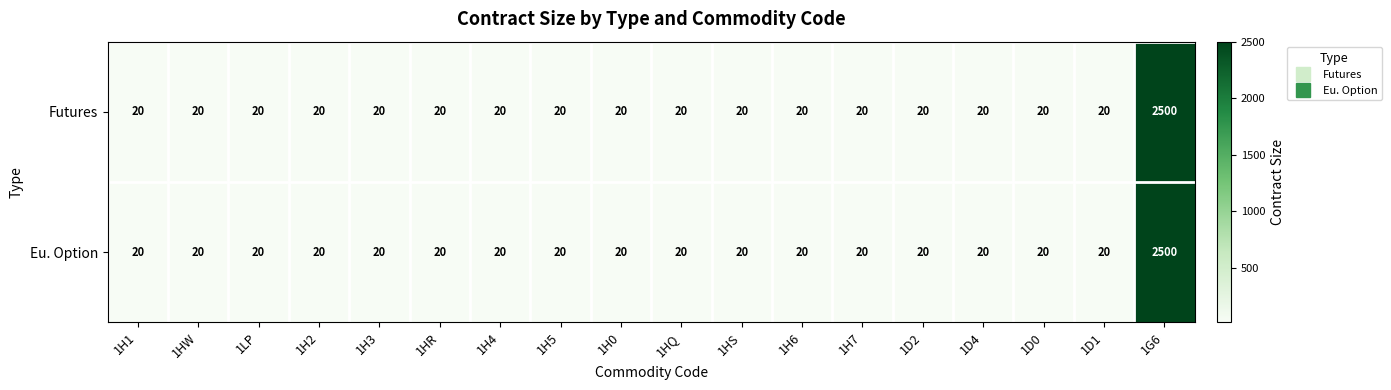

What is the sum of all Eu. Option values?

2840